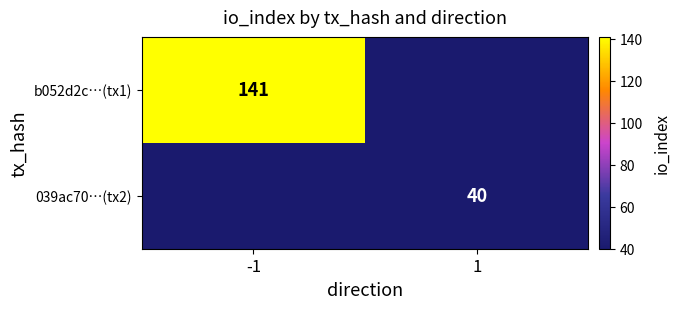

What is the greatest value displayed?

141